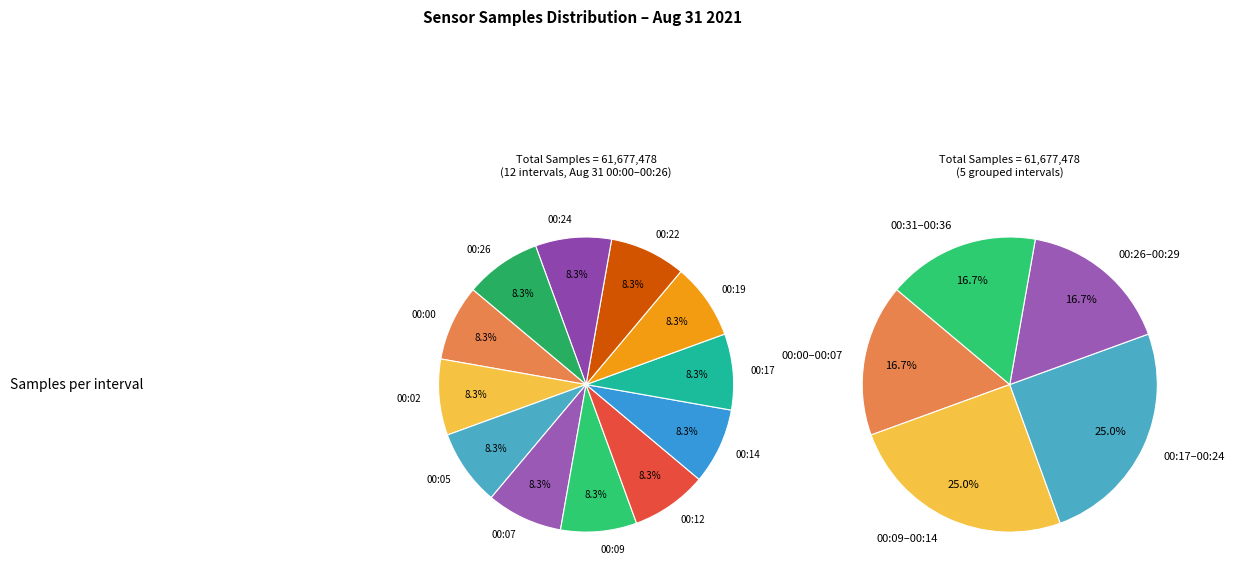

Do 00:02 and 00:26 together represent more than half of the pie?

No